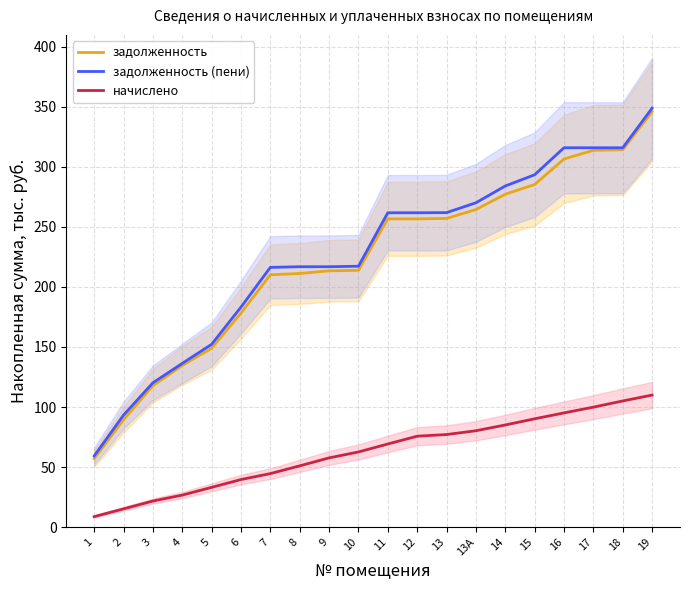

What are all the series names shown in the legend?

задолженность, задолженность (пени), начислено